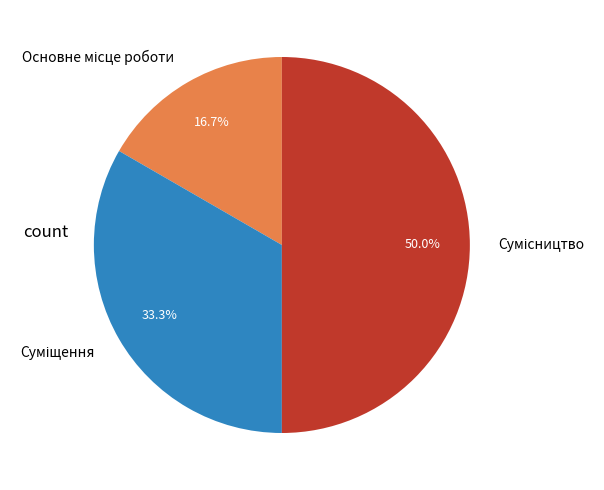

To the nearest percent, what is the average slice percentage?

33%